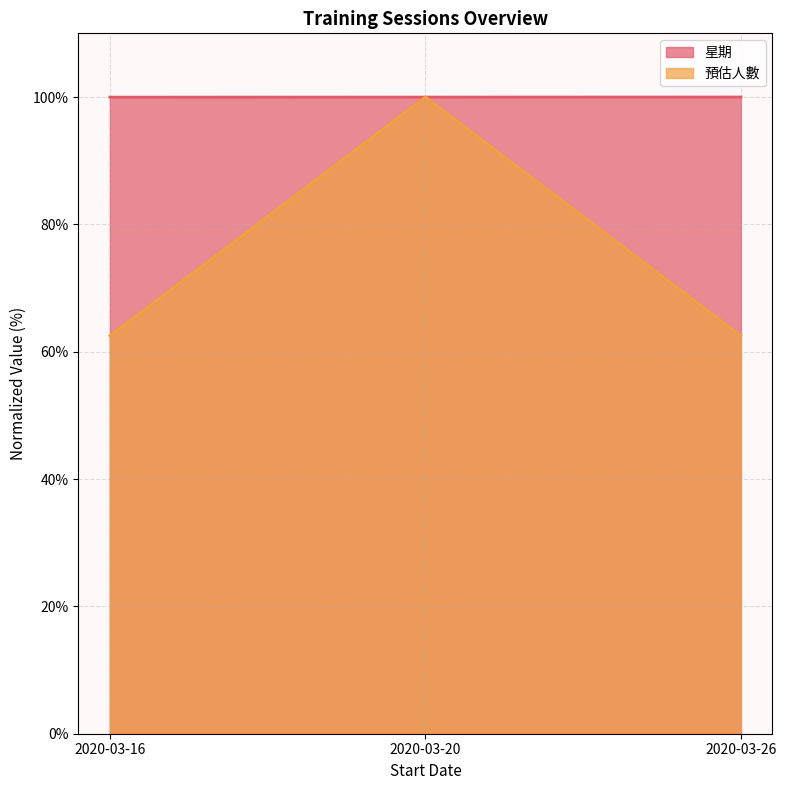

Is it true that 預估人數 equals 62.5 at 2020-03-26?

True